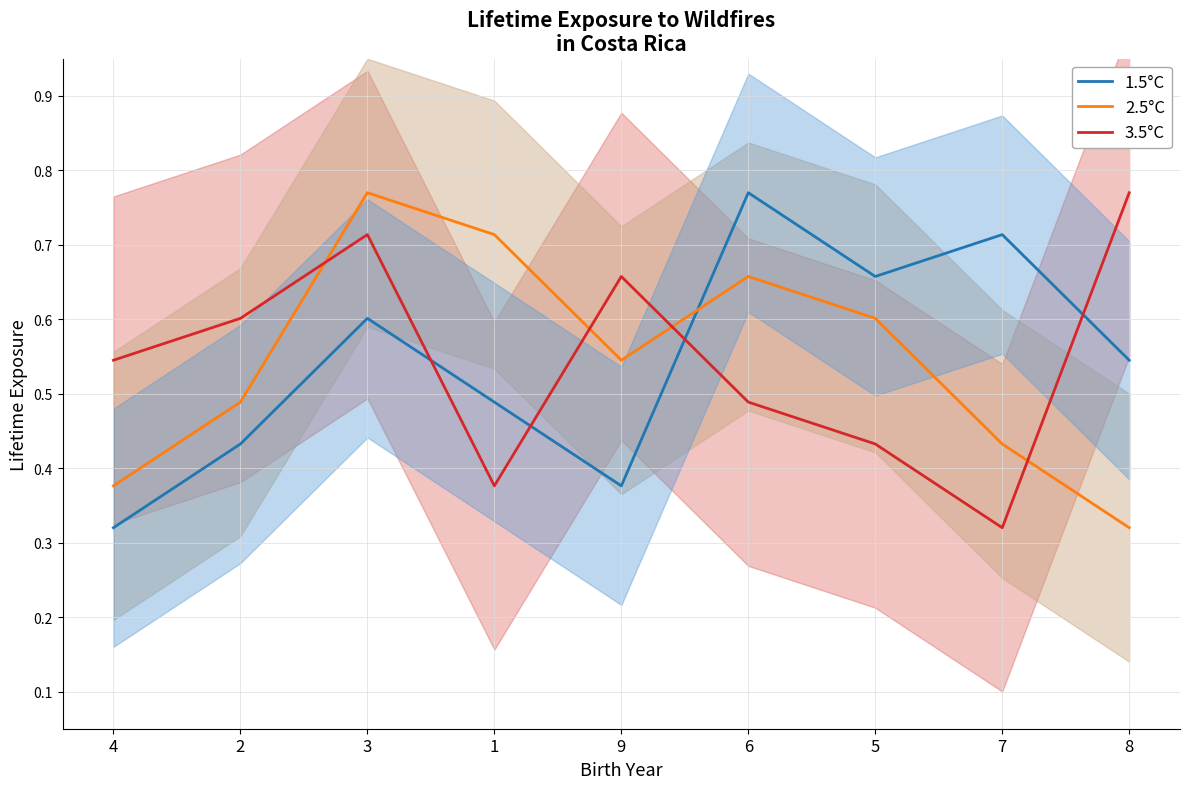

Reading left to right, list all the values displayed in this chart.

1.5°C: 4=0.3	2=0.4	3=0.6	1=0.5	9=0.4	6=0.8	5=0.7	7=0.7	8=0.5
2.5°C: 4=0.4	2=0.5	3=0.8	1=0.7	9=0.5	6=0.7	5=0.6	7=0.4	8=0.3
3.5°C: 4=0.5	2=0.6	3=0.7	1=0.4	9=0.7	6=0.5	5=0.4	7=0.3	8=0.8